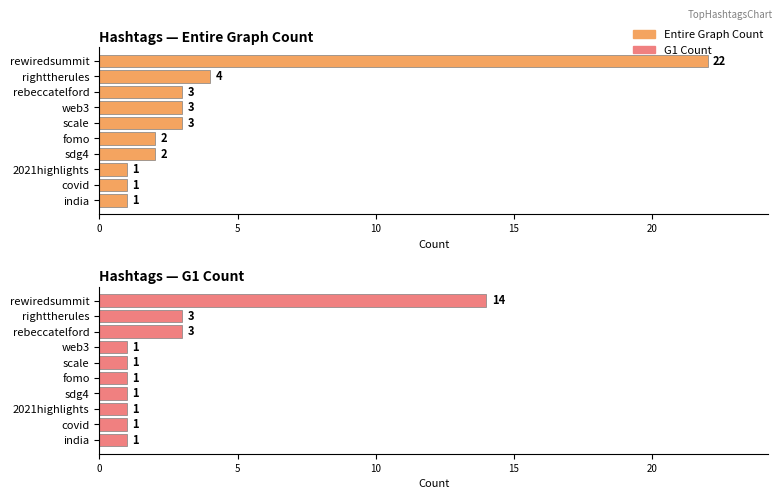

Which series has the largest total across all categories?

Entire Graph Count